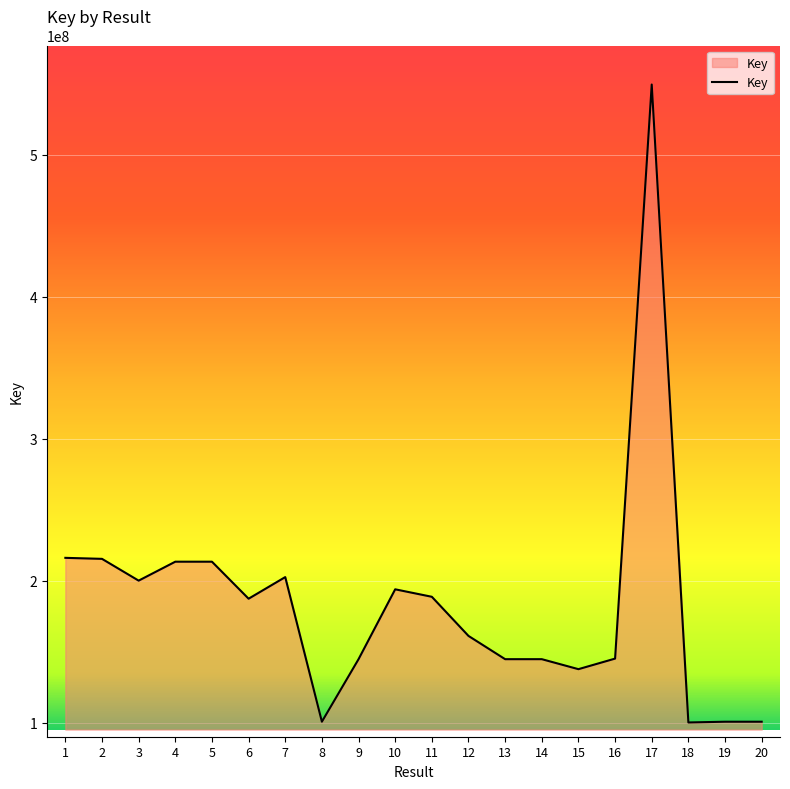

The chart shows a value of 196784174 at 13. True or false?

False